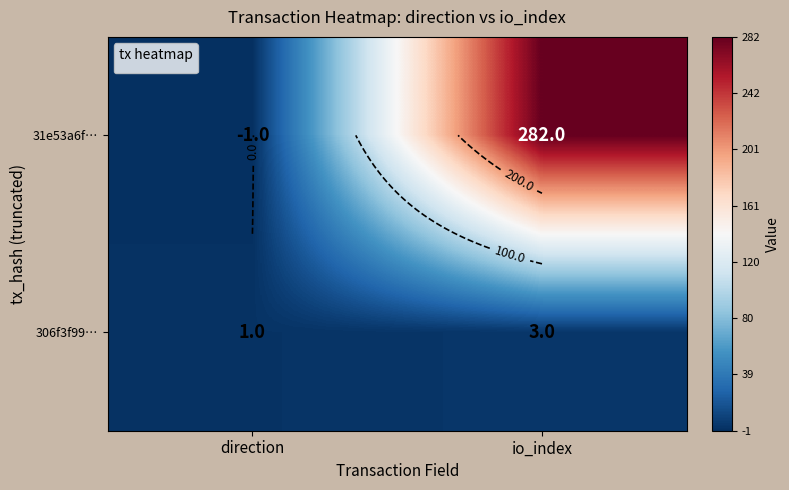

The value of 306f3f99… at direction is 2. True or false?

False